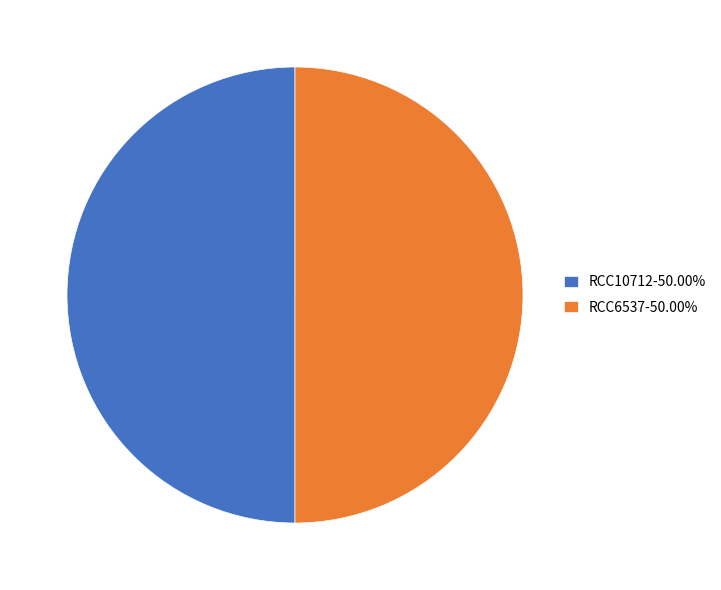

How many segments does this pie chart have?

2